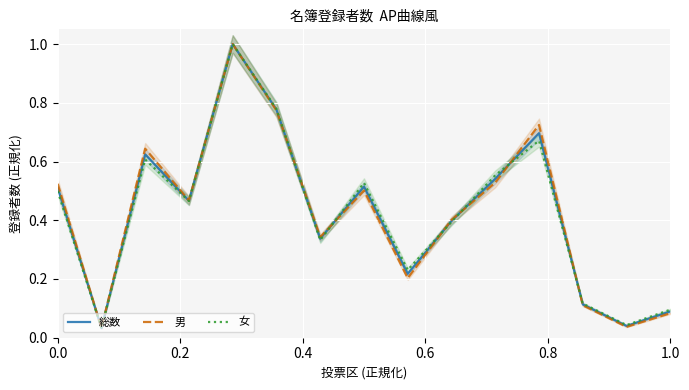

The value of 男 at 0.0 is 0.3. True or false?

False